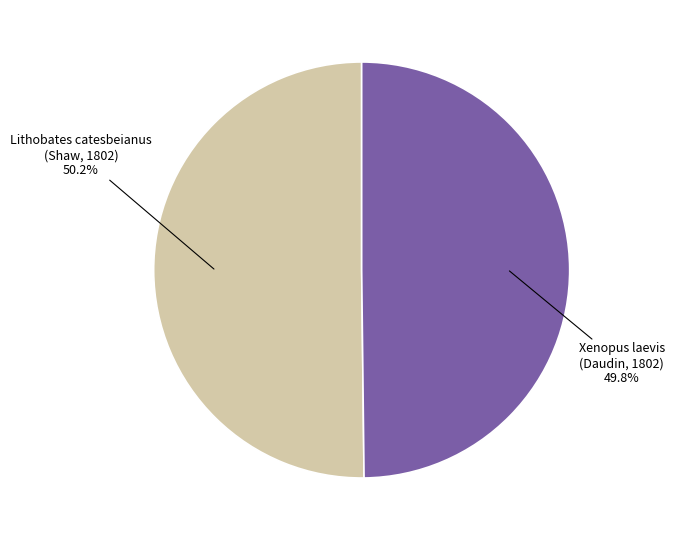

What percentage is NOT represented by Xenopus laevis (Daudin, 1802)?

50.2%